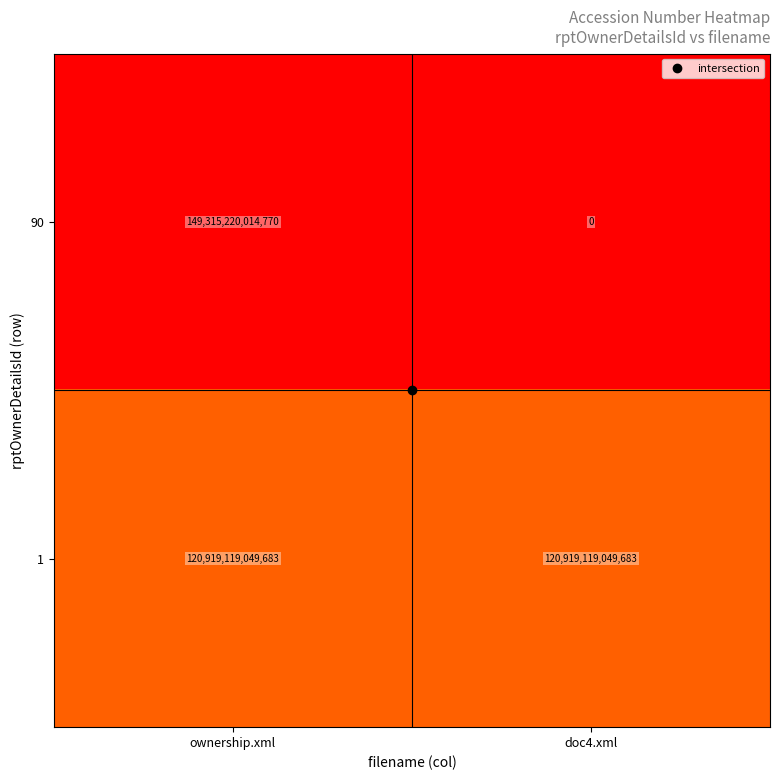

Which category has the highest value across all series?

ownership.xml